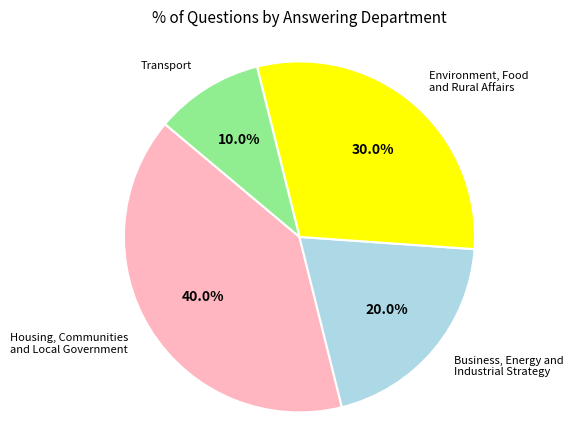

Is there a majority slice in this chart?

No